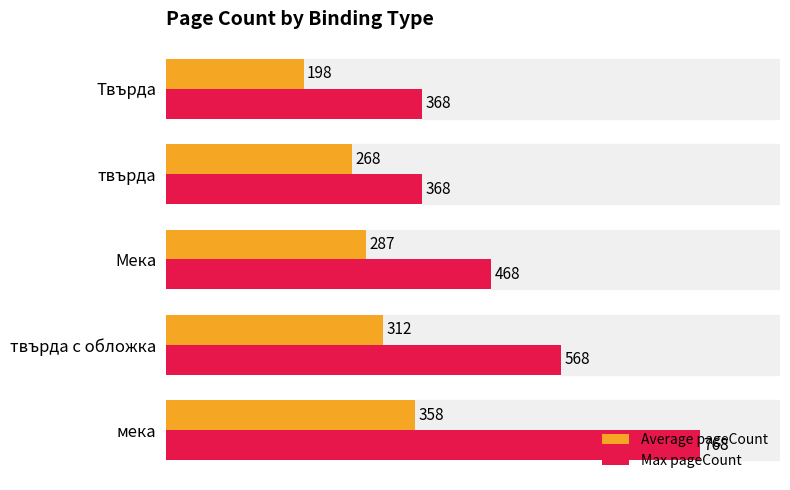

Which series has the largest range (max minus min)?

Max pageCount